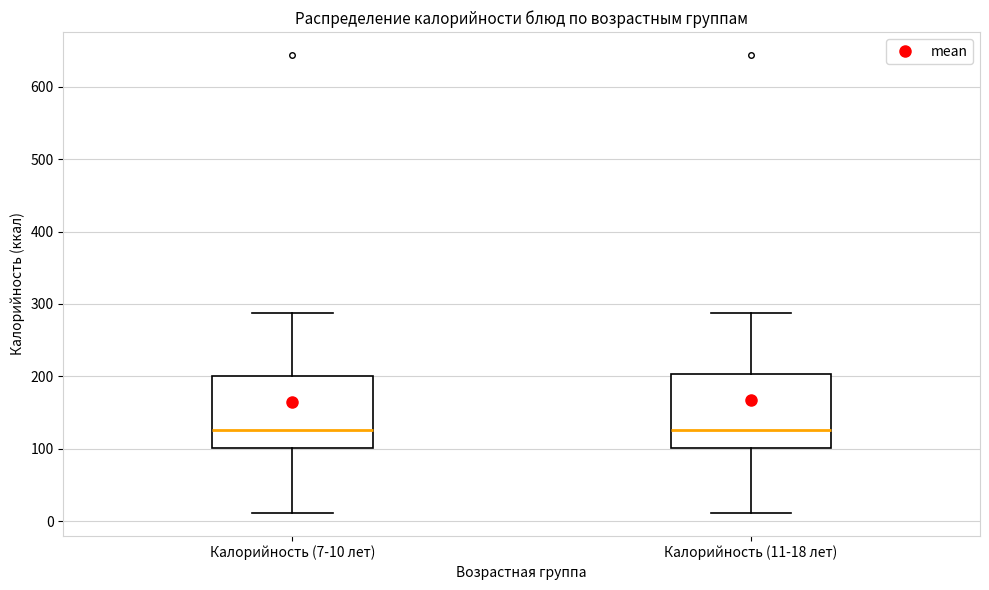

Where is the upper edge of the box for Калорийность (7-10 лет) on the y-axis? The values are not printed on the chart, so give them approximately, as read against the axis.

200